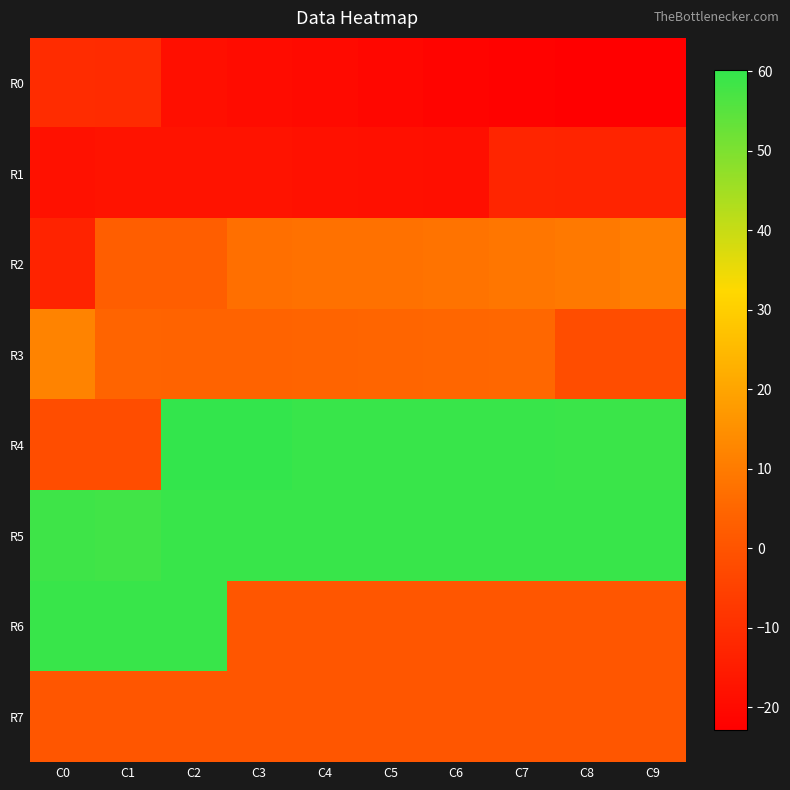

Which series has the widest spread of values?

R4